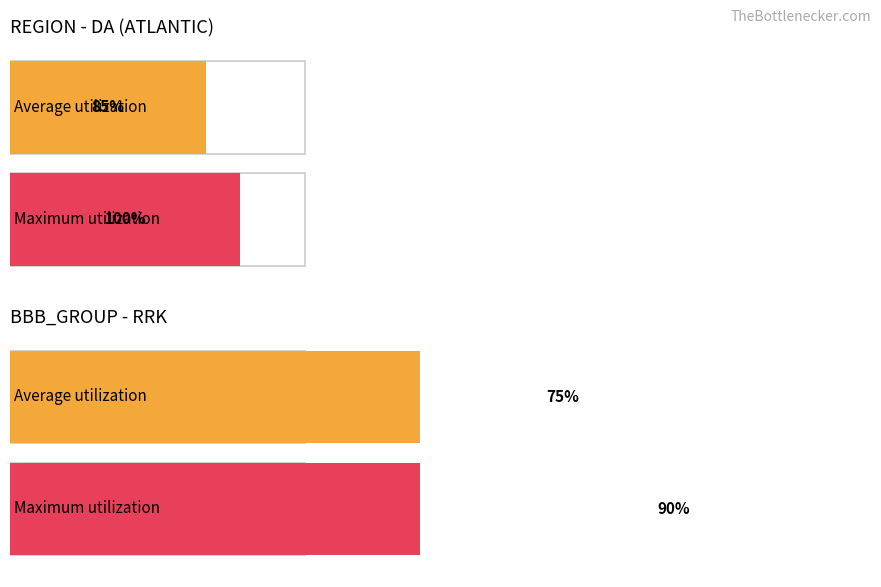

What are all the series names shown in the legend?

Average utilization, Maximum utilization